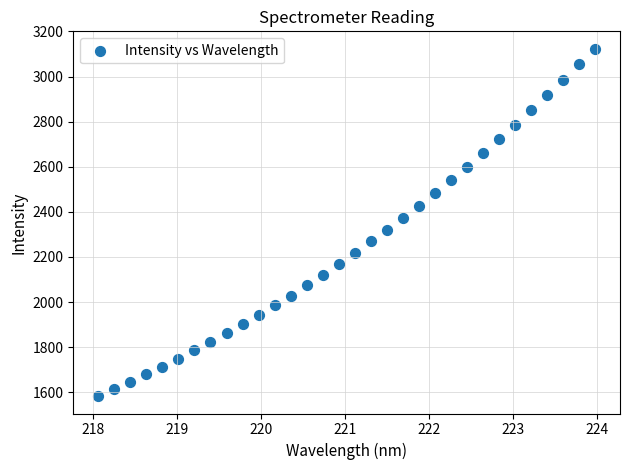

What is the range of Y values (max minus min)?

1540.9